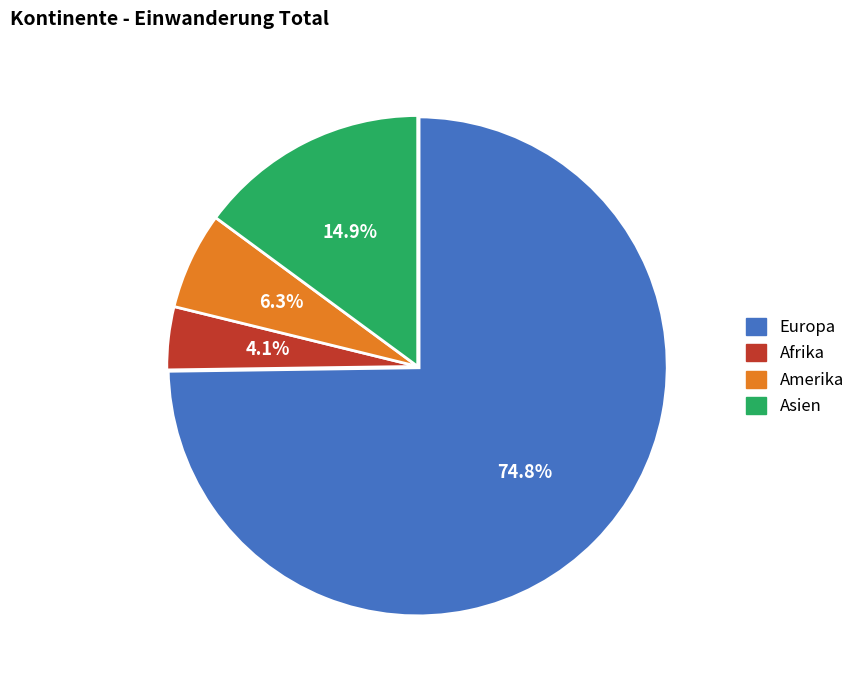

How many segments does this pie chart have?

4